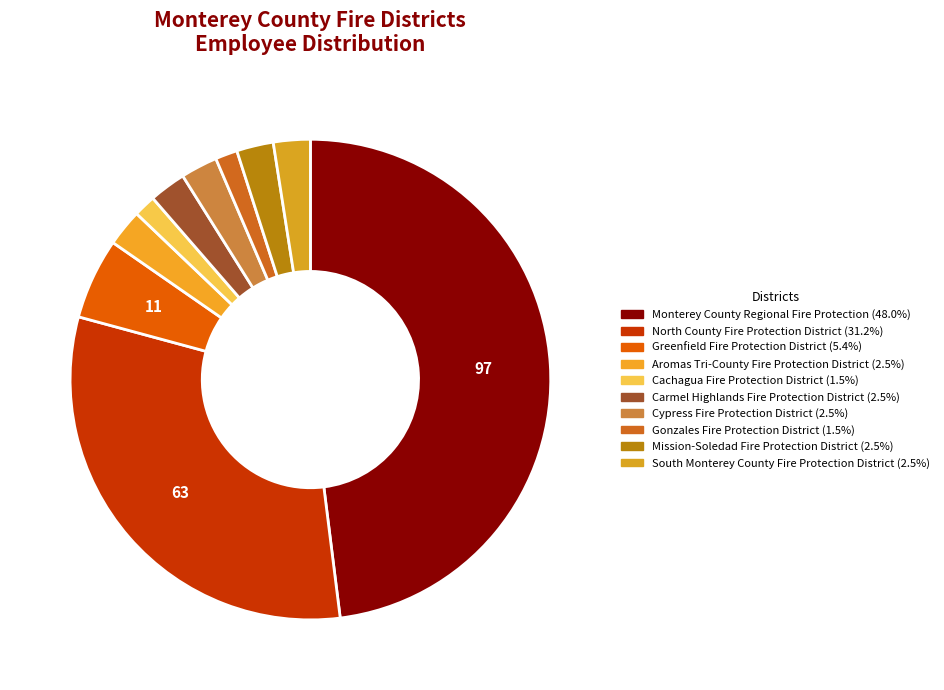

How many segments does this pie chart have?

10